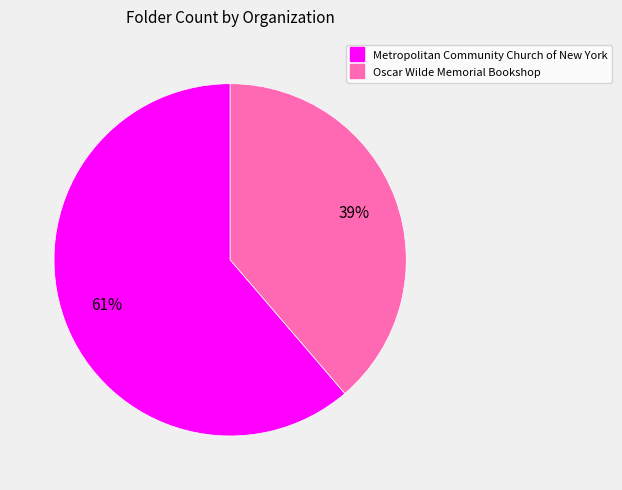

Which category has the biggest portion of the pie?

Metropolitan Community Church of New York